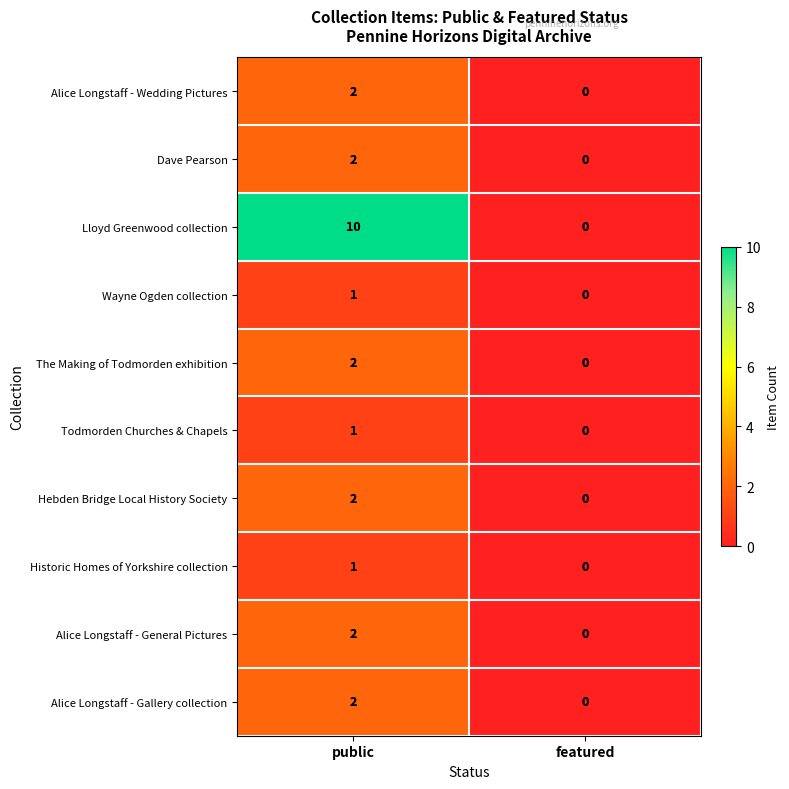

Reading right to left, transcribe all the data shown in this chart.

Alice Longstaff - Wedding Pictures: featured=0	public=2
Dave Pearson: featured=0	public=2
Lloyd Greenwood collection: featured=0	public=10
Wayne Ogden collection: featured=0	public=1
The Making of Todmorden exhibition: featured=0	public=2
Todmorden Churches & Chapels: featured=0	public=1
Hebden Bridge Local History Society: featured=0	public=2
Historic Homes of Yorkshire collection: featured=0	public=1
Alice Longstaff - General Pictures: featured=0	public=2
Alice Longstaff - Gallery collection: featured=0	public=2